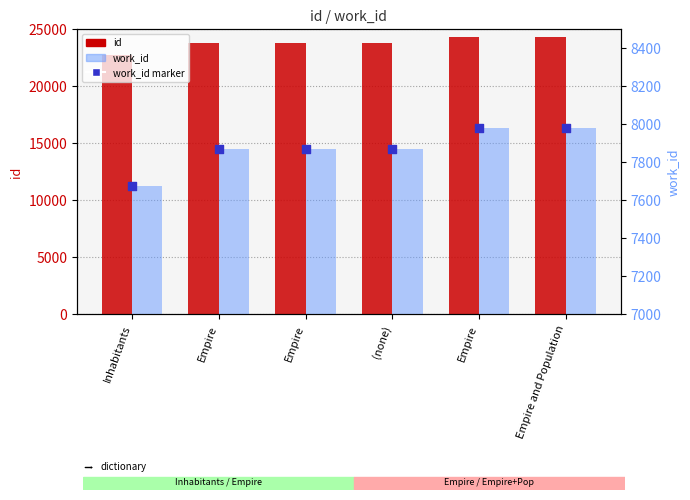

Which series reaches the minimum Y coordinate?

work_id